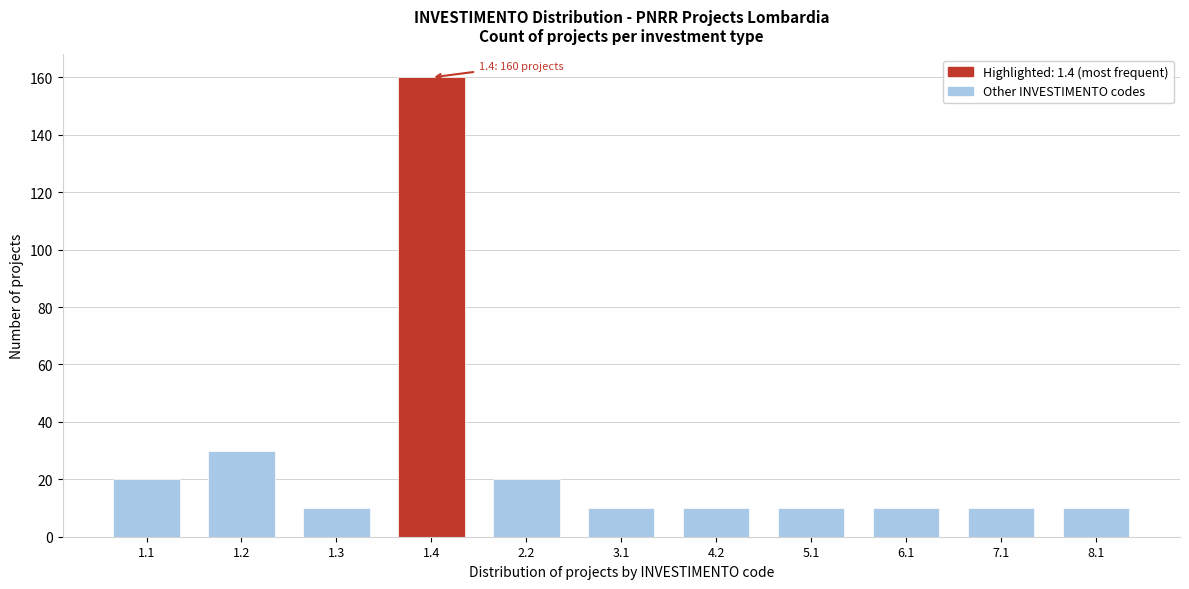

Reading right to left, what are all the values shown in this chart?

8.1=10	7.1=10	6.1=10	5.1=10	4.2=10	3.1=10	2.2=20	1.4=160	1.3=10	1.2=30	1.1=20